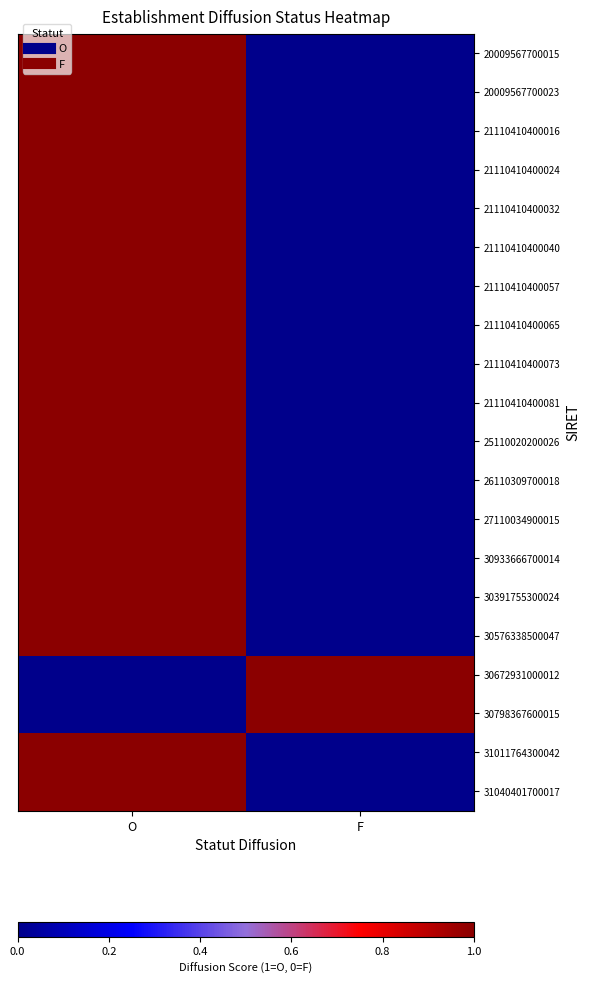

At which category is the sum across all series the highest?

O